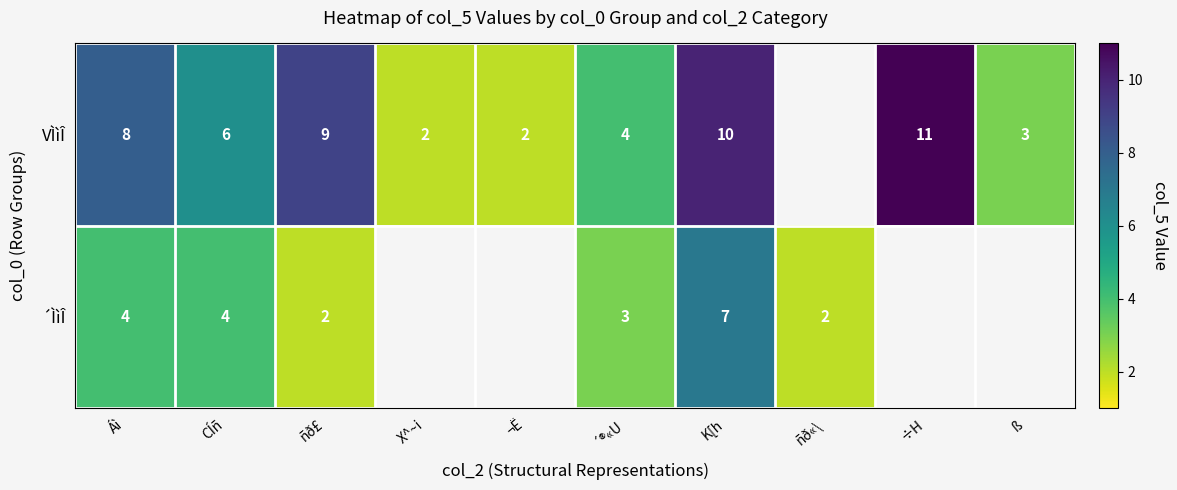

At Áì, list the series in order from largest to smallest.

VÌìÎ, ´ÌìÎ